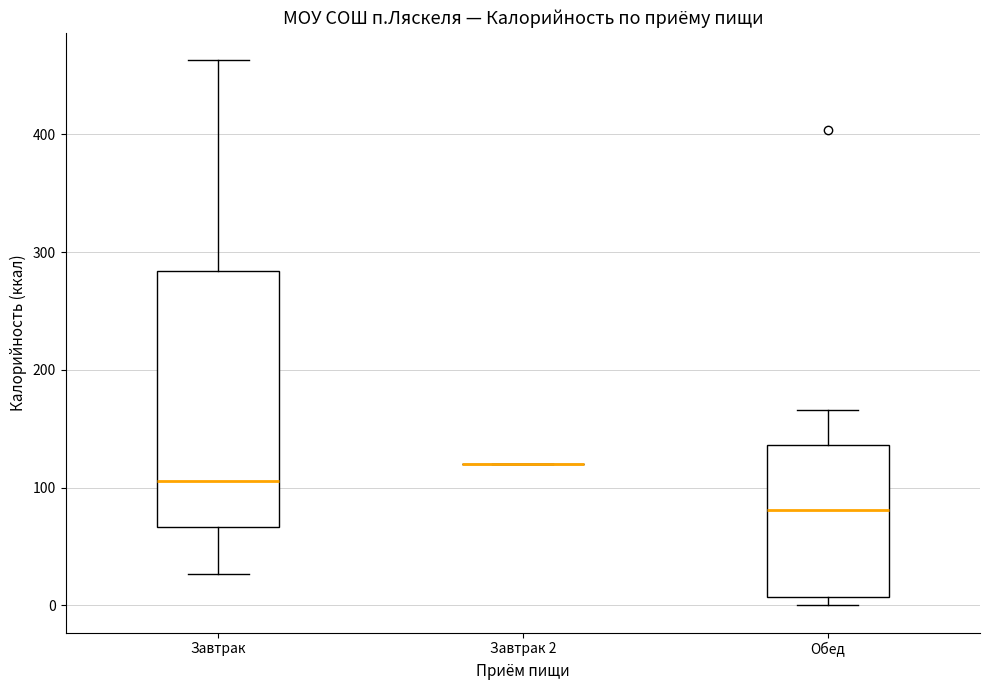

Reading left to right, read every box against the y-axis: the position of its median line, the range the box covers, and the ends of its whiskers. The values are not printed on the chart, so give them approximately, as read against the axis.

Завтрак: median 110, box 70 to 280, whiskers 30 to 460
Завтрак 2: box collapsed to a line at 120, whiskers 120 to 120
Обед: median 80, box 10 to 140, whiskers 0 to 170